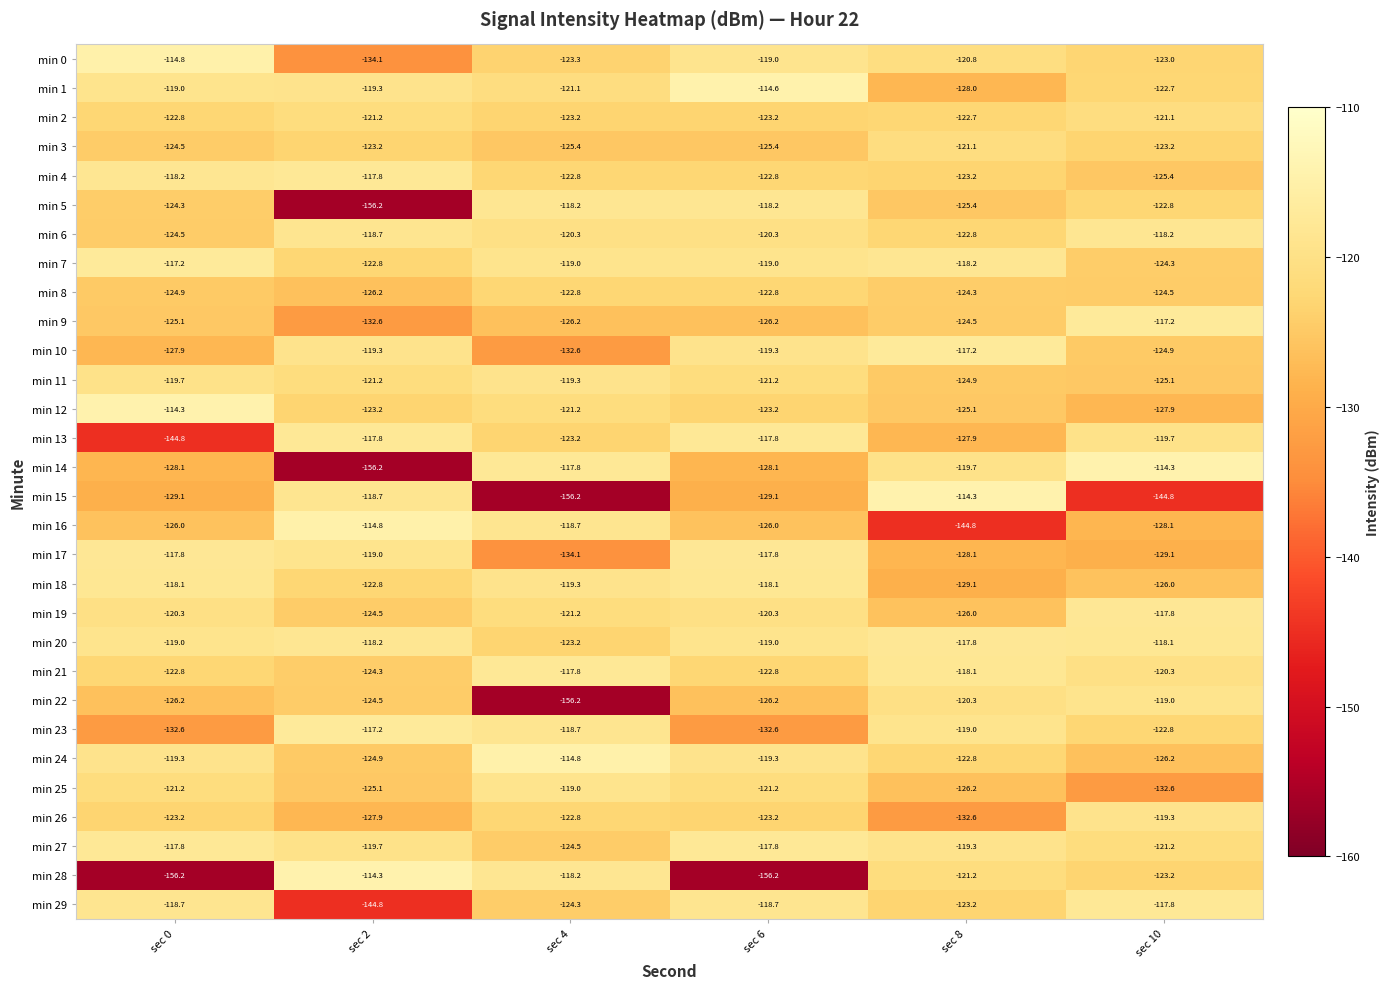

What is the total value across all series at sec 6?

-3689.4